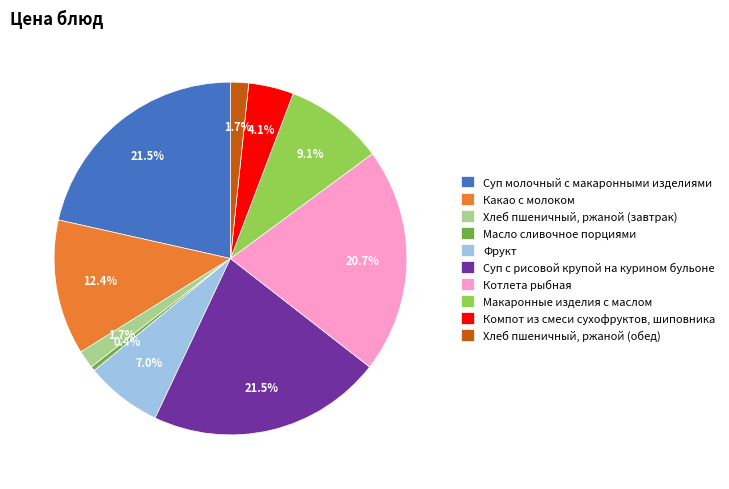

To the nearest percent, what percentage of the pie is Котлета рыбная?

21%